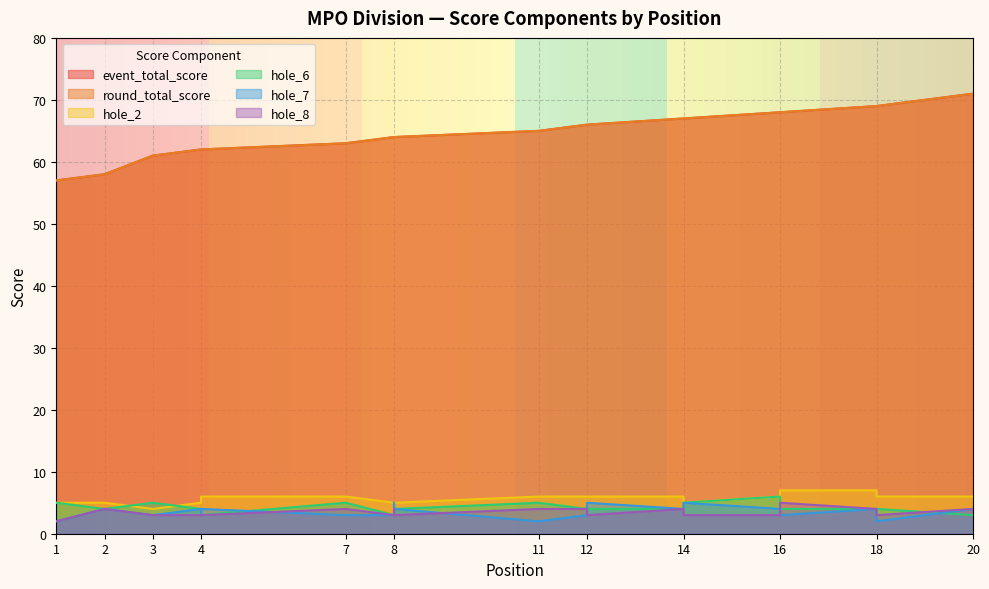

True or false: hole_6 has more than 0 interior local peaks.

True